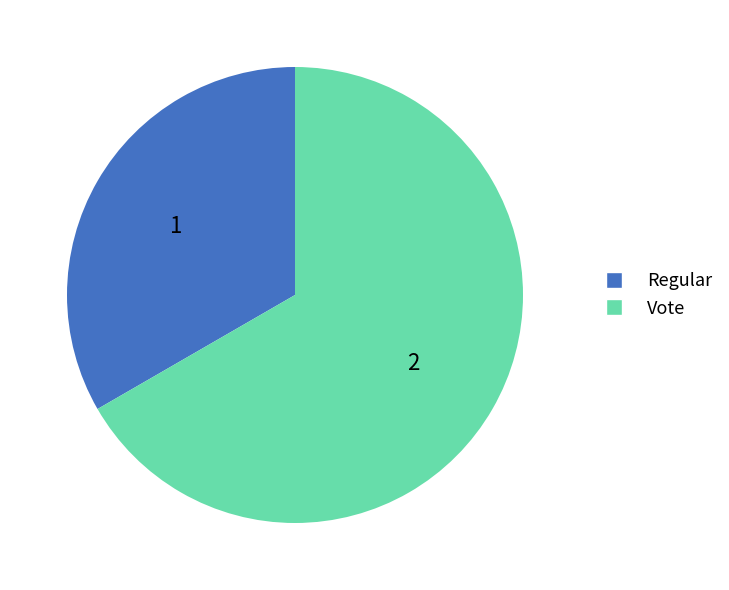

Does Regular account for over 50% of the chart?

No